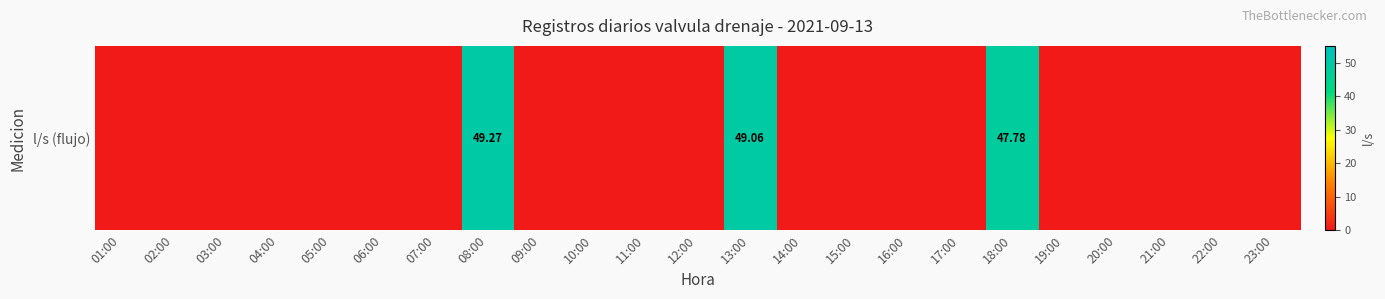

What is the sum of all values?

146.1